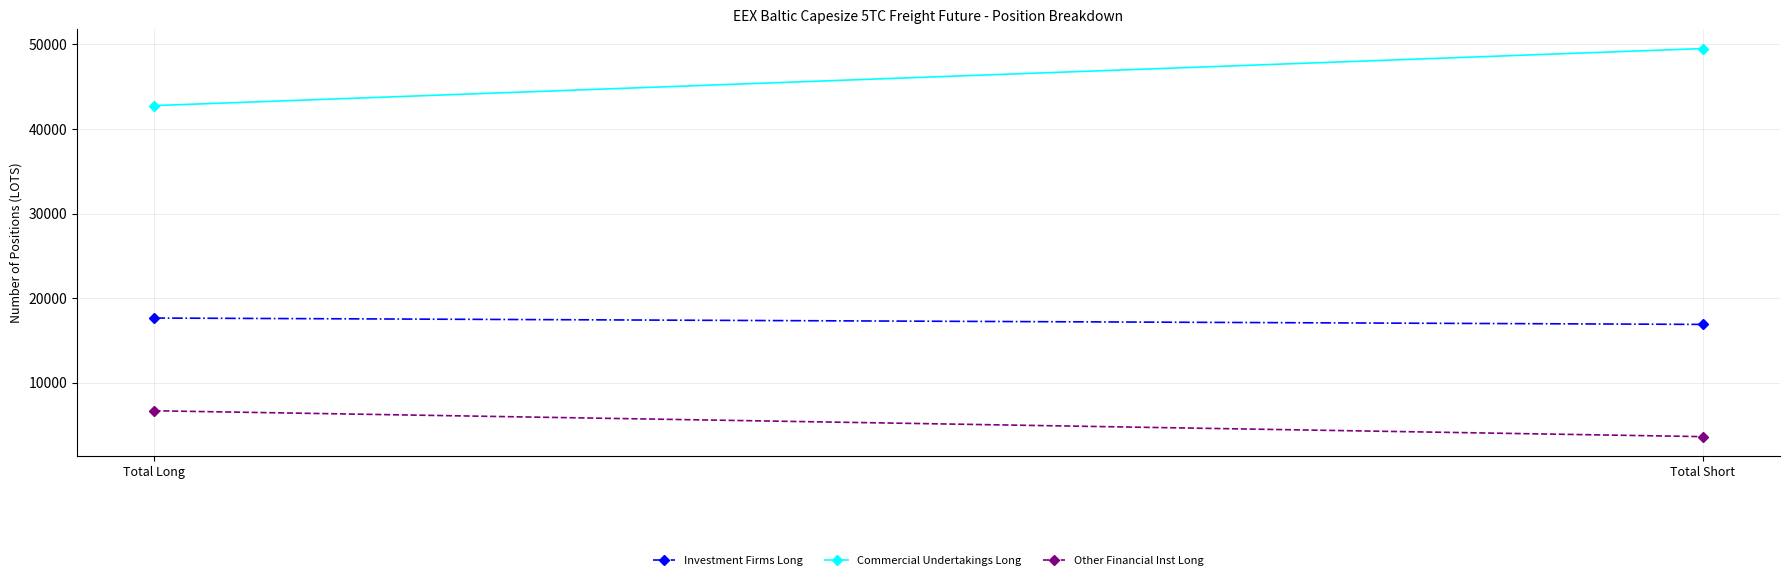

How many categories are shown in the chart?

2